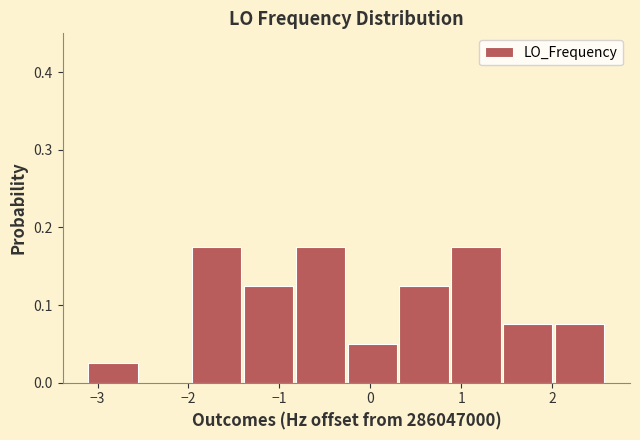

Reading left to right, transcribe this chart: for each bar, give the range it covers on the x-axis and its height. Neither the bar edges nor the heights are printed on the chart, so give them approximately, as read against the axes.

-3.1 to -2.5: 0.03
-2.5 to -2.0: 0
-2.0 to -1.4: 0.18
-1.4 to -0.8: 0.13
-0.8 to -0.2: 0.18
-0.2 to 0.3: 0.05
0.3 to 0.9: 0.13
0.9 to 1.5: 0.18
1.5 to 2.0: 0.08
2.0 to 2.6: 0.08